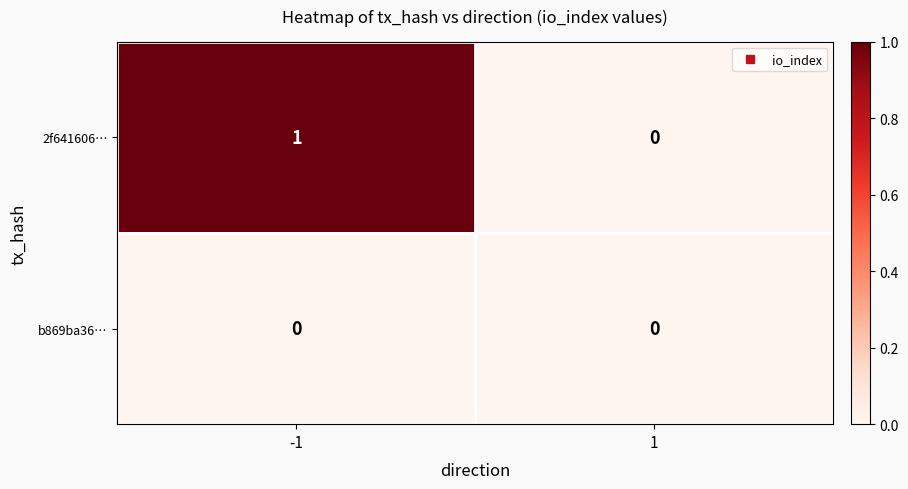

List the series in order of their peak value, highest first.

2f641606…, b869ba36…